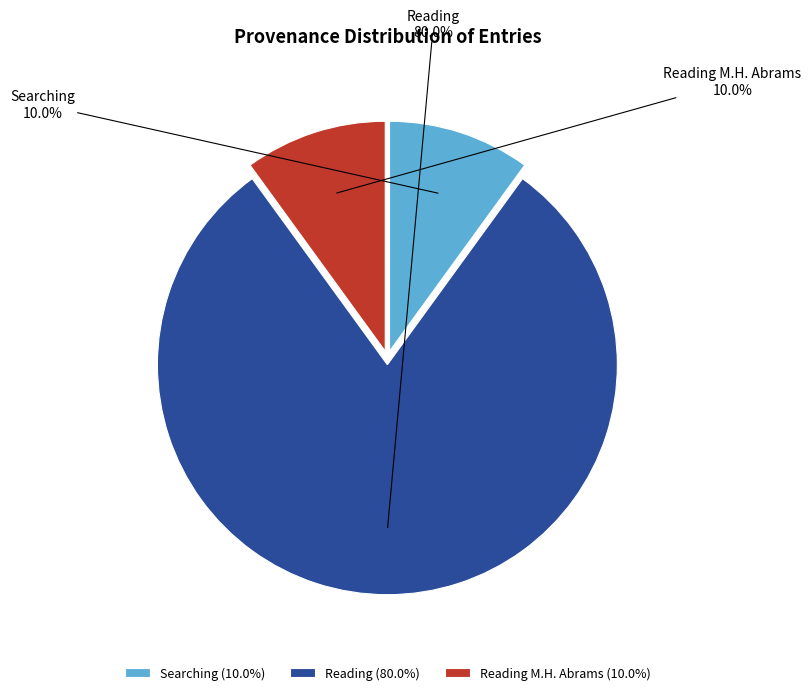

Count the number of slices in the pie.

3